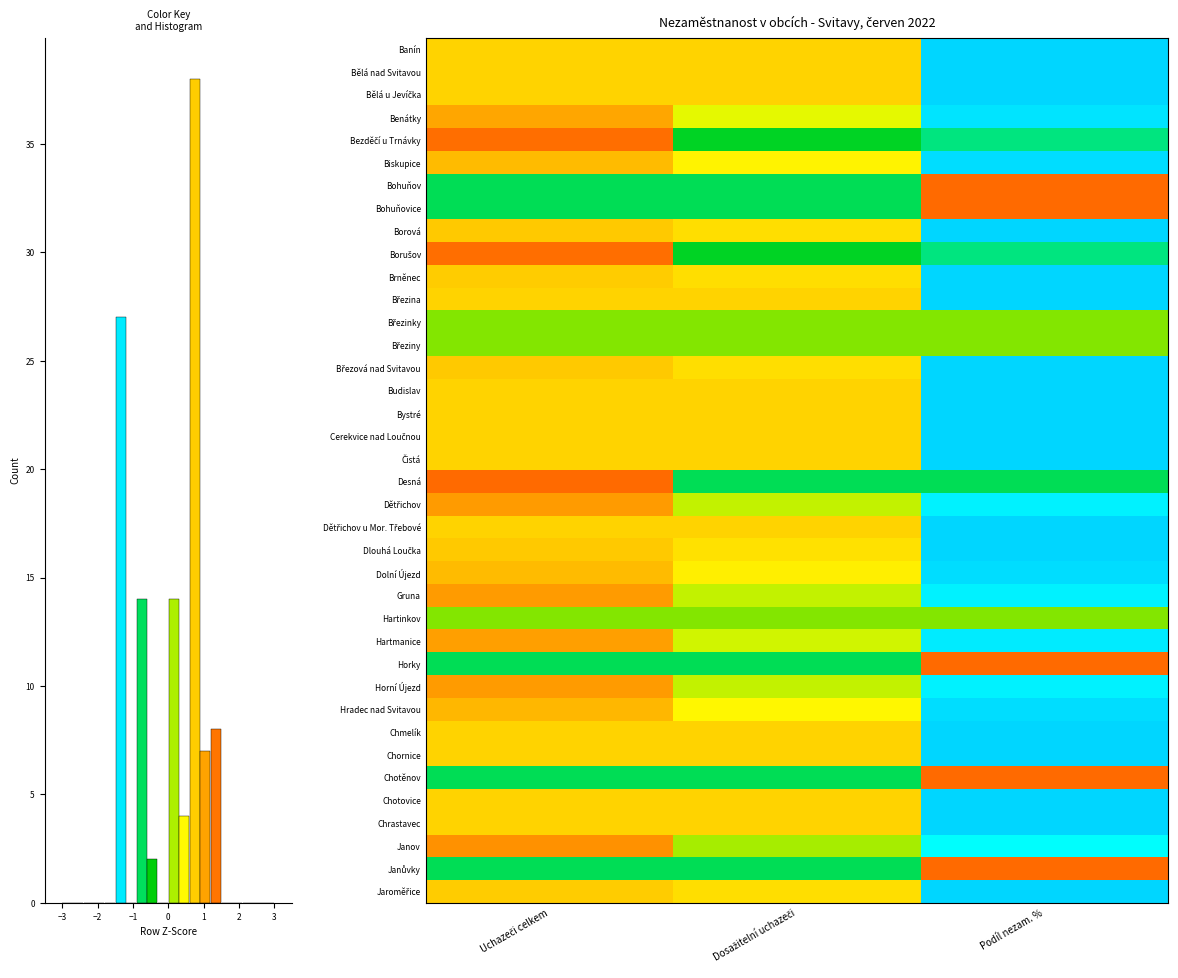

At how many categories does at least one series exceed 0?

3